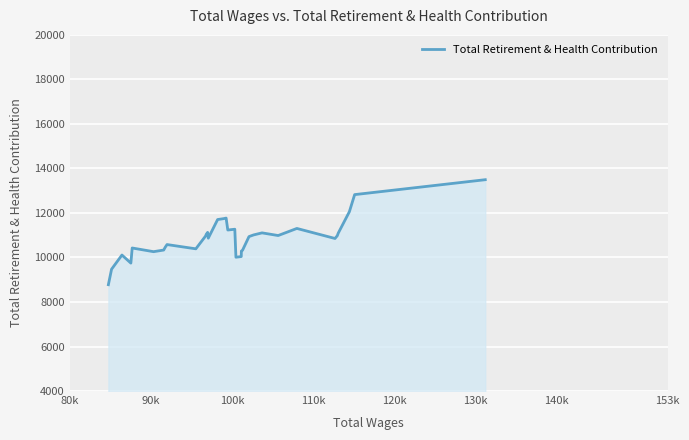

How many values are below 10978?

18